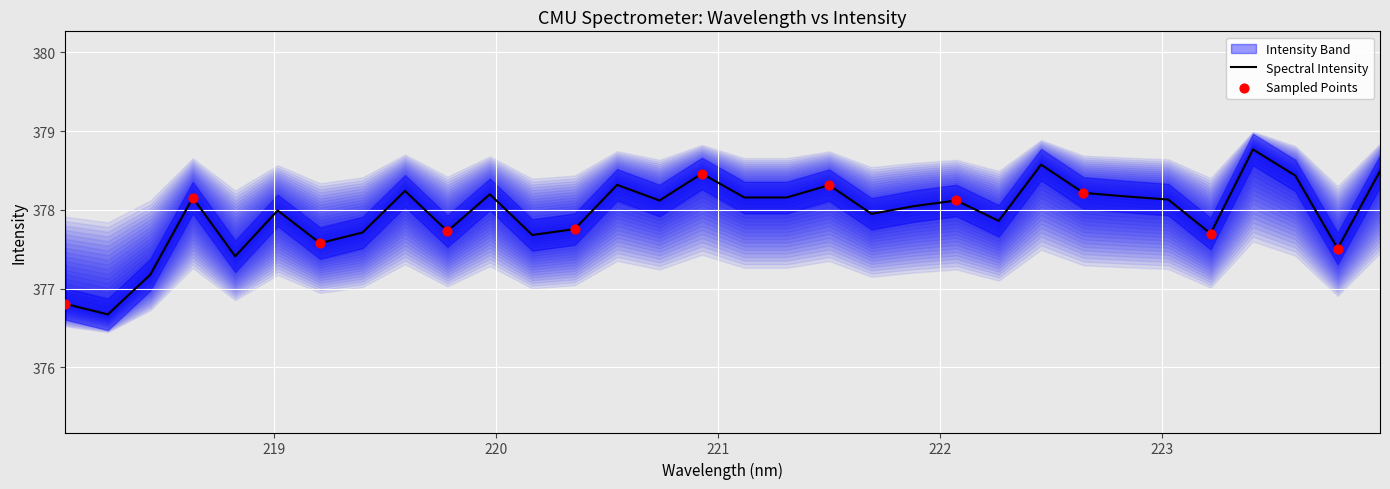

Approximately how many times larger is the value at 221.3083 compared to 219.2067?

1.0